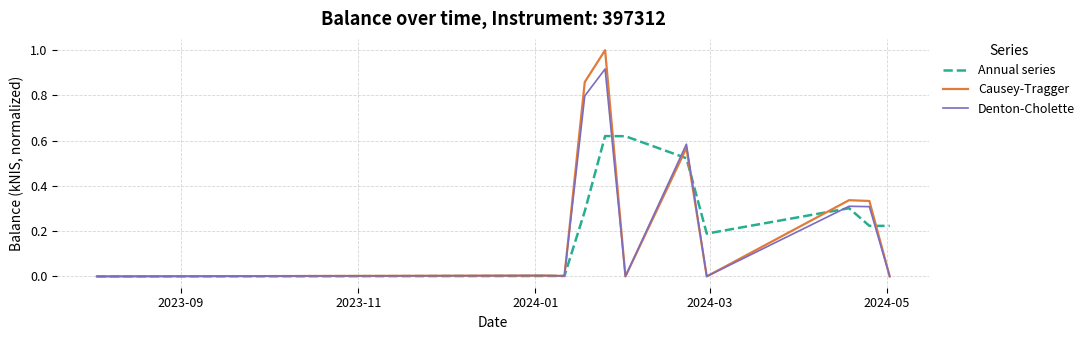

Which series has the widest spread of values?

Causey-Tragger